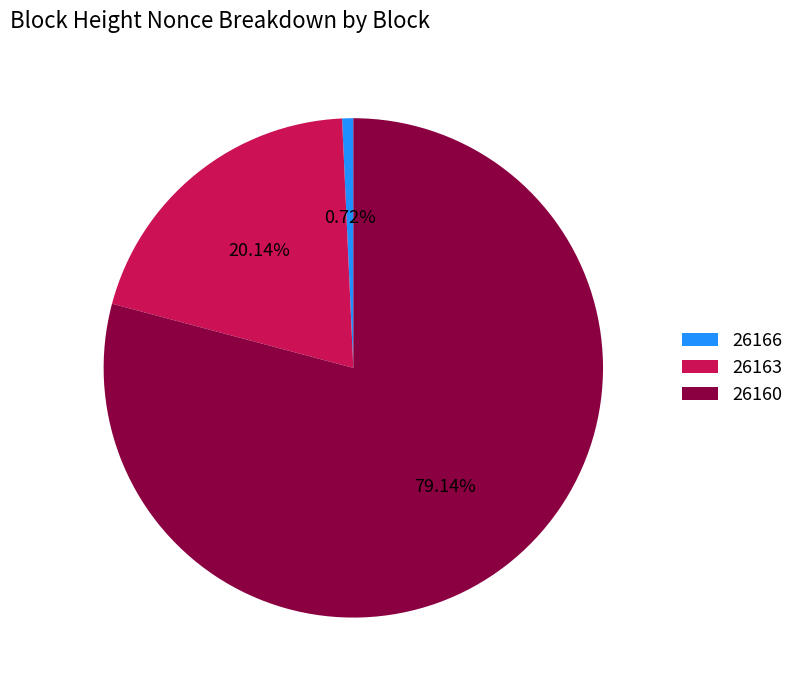

Rank the categories by value from highest to lowest.

26160, 26163, 26166